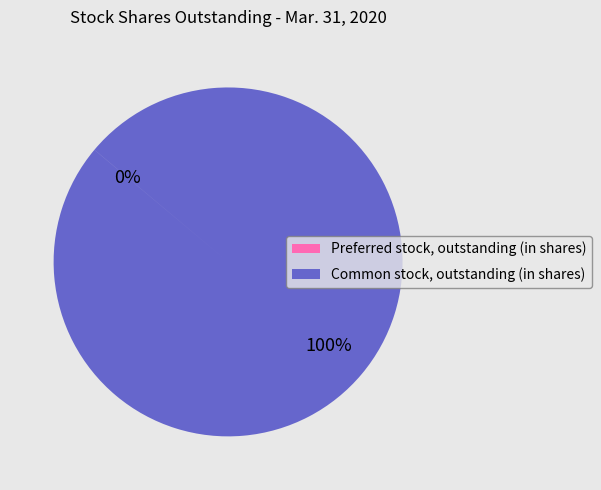

To the nearest percent, what is the difference between the largest and smallest slice percentages?

100%